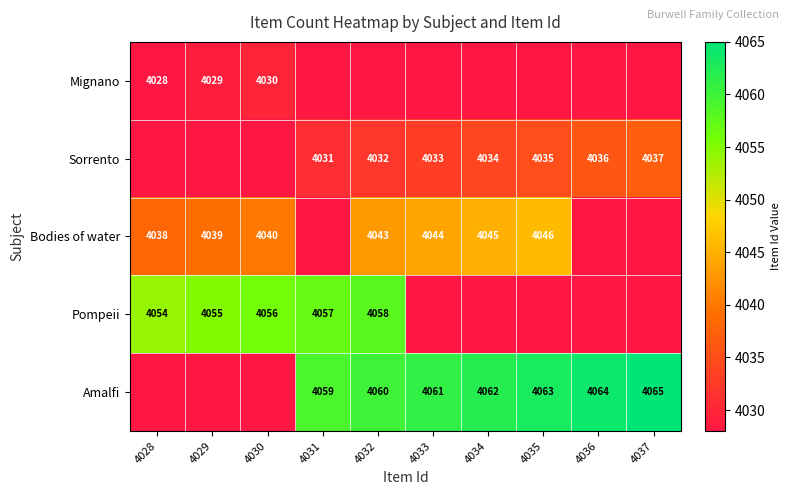

What is the sum of the Sorrento values at 4032 and 4037?

8069